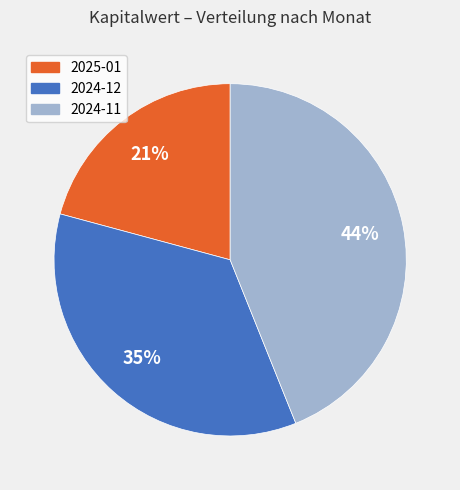

What percentage is the 2024-12 slice, to the nearest percent?

35%